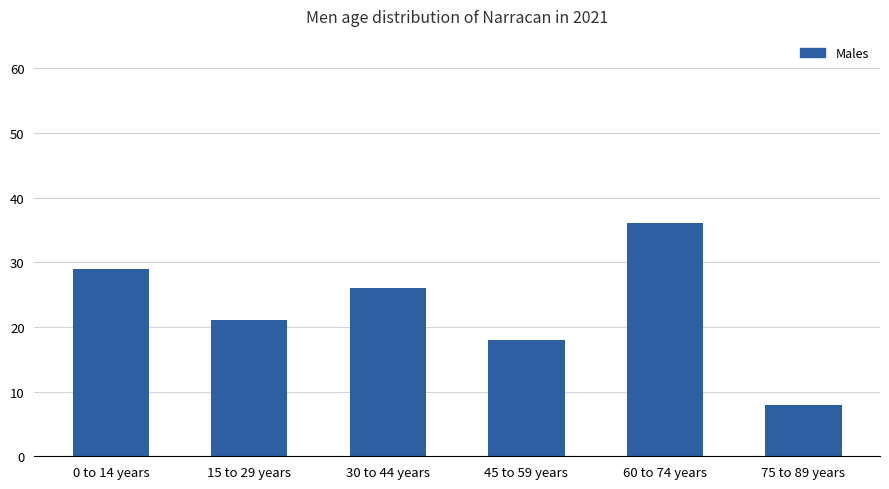

How many categories are shown in the chart?

6